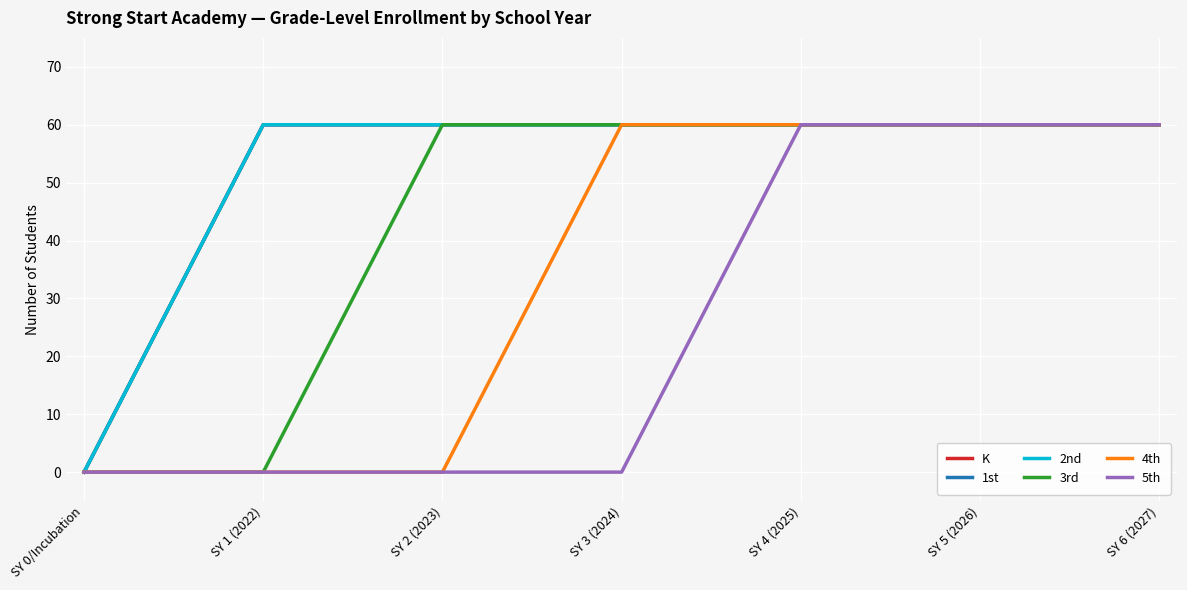

Is it true that 4th equals 30 at SY 2 (2023)?

False